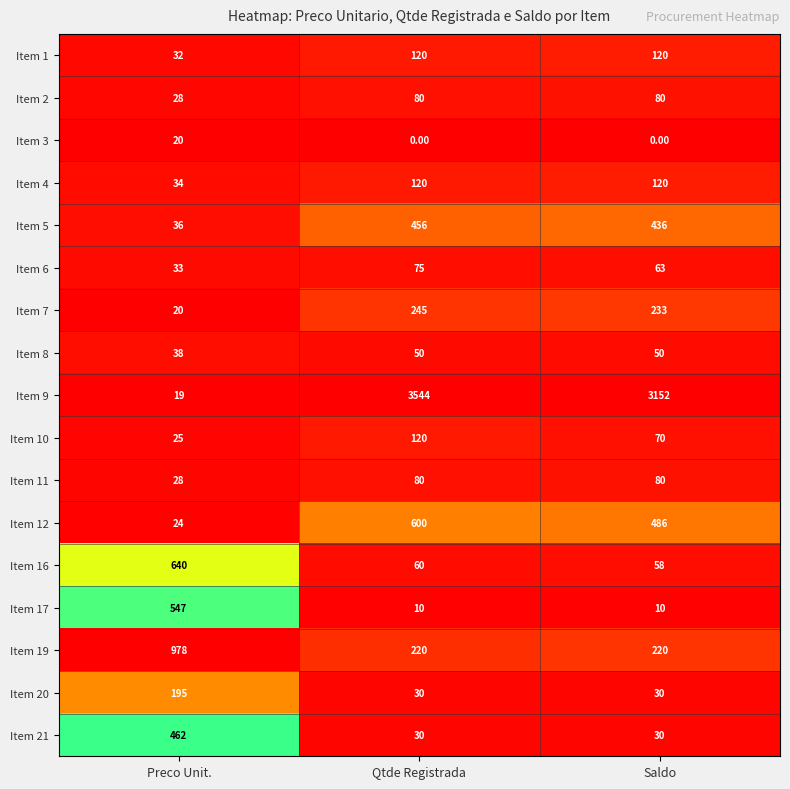

What is the average value of the Item 9 series?

2238